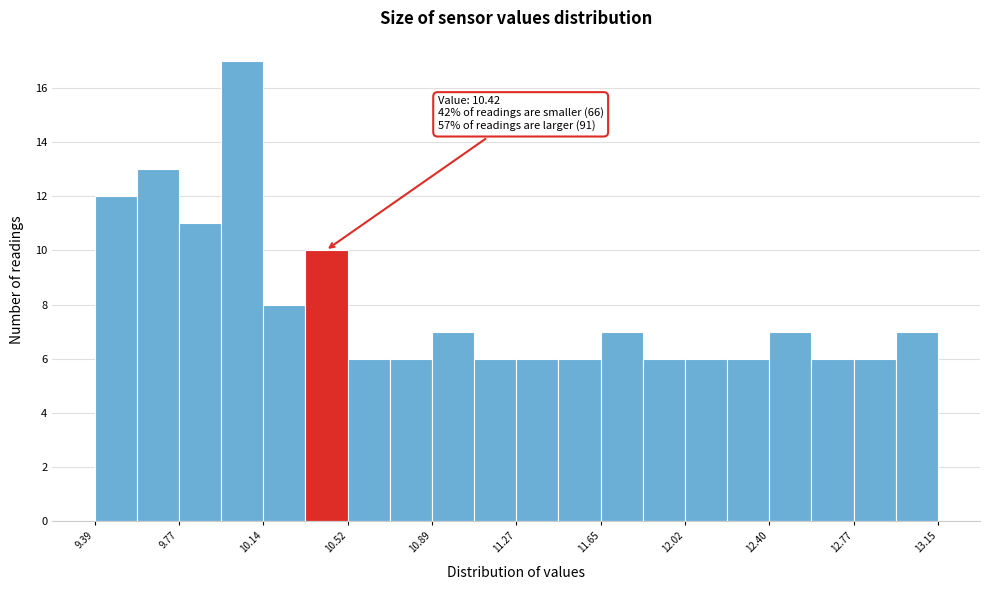

Read against the x-axis, roughly where is the centre of the tallest bar?

10.05